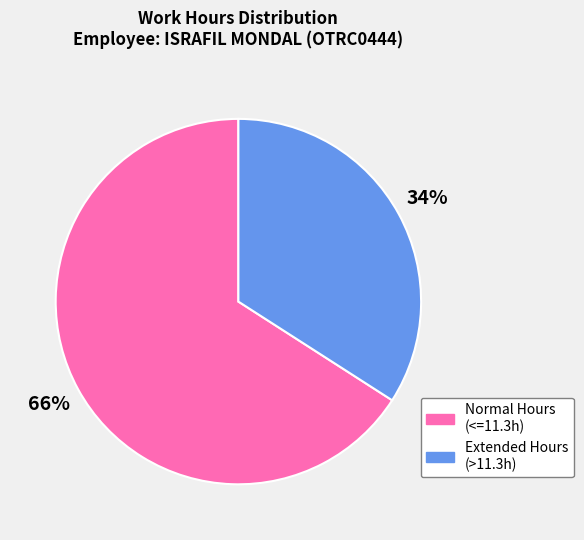

Does any single category account for the majority?

Yes